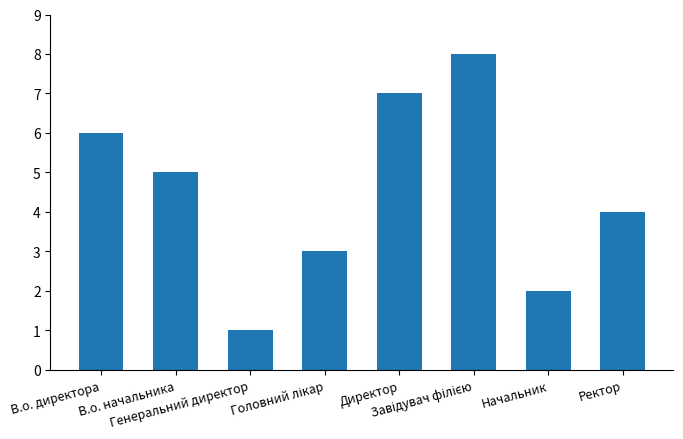

What is the label of the 6th bar from the right?

Генеральний директор